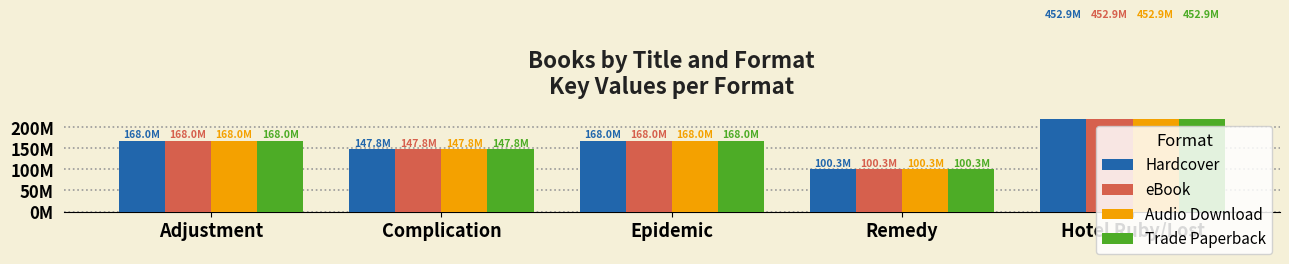

What is the label of the 2nd bar from the right?

Remedy